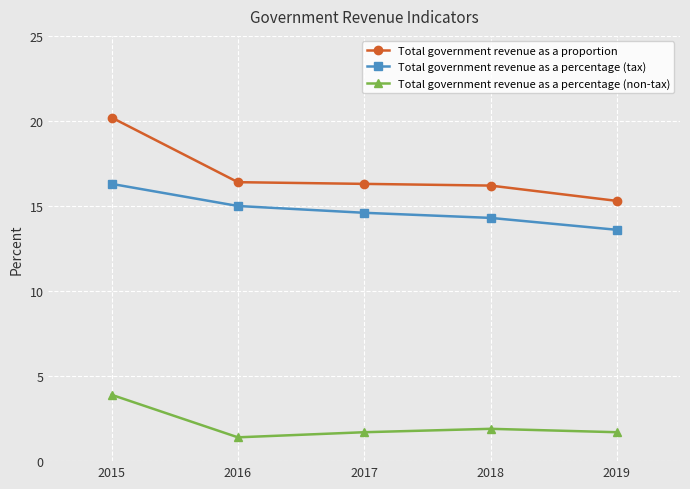

What is the greatest value displayed?

20.2